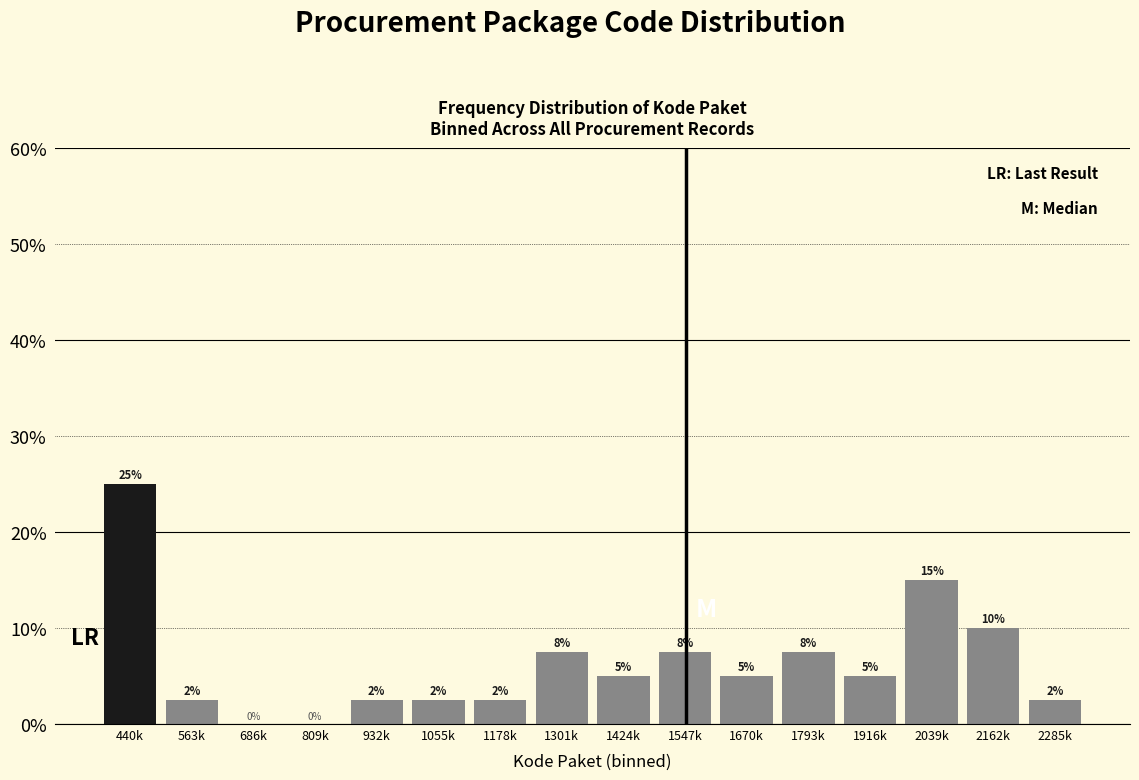

The chart shows a value of 7.5 at 1547k. True or false?

True